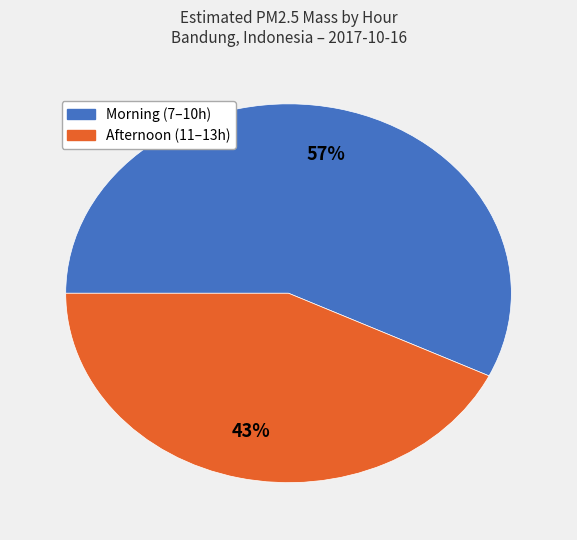

To the nearest percent, what is the difference between the largest and smallest slice percentages?

14%